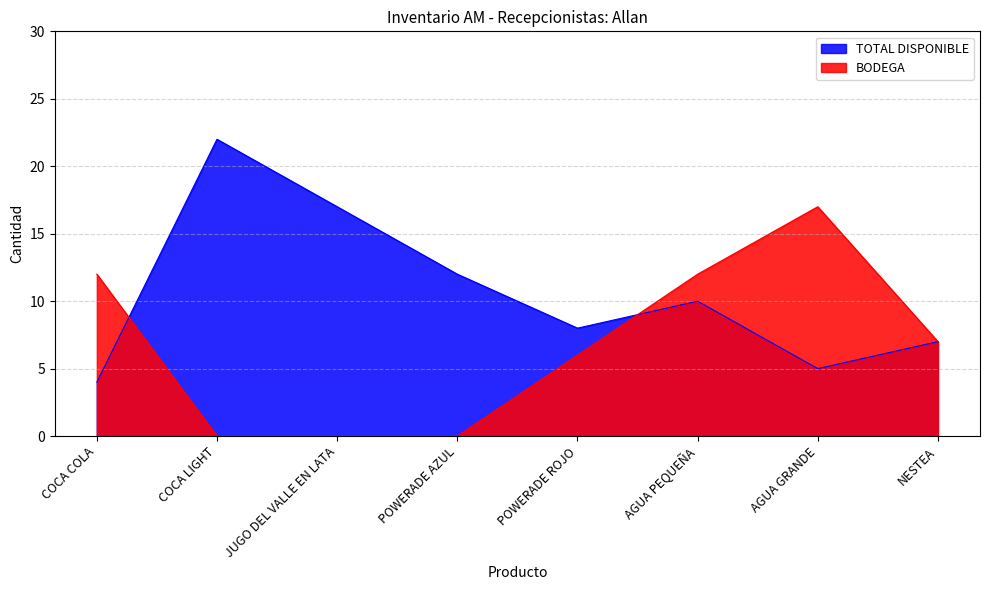

True or false: BODEGA and TOTAL DISPONIBLE cross at least once.

True